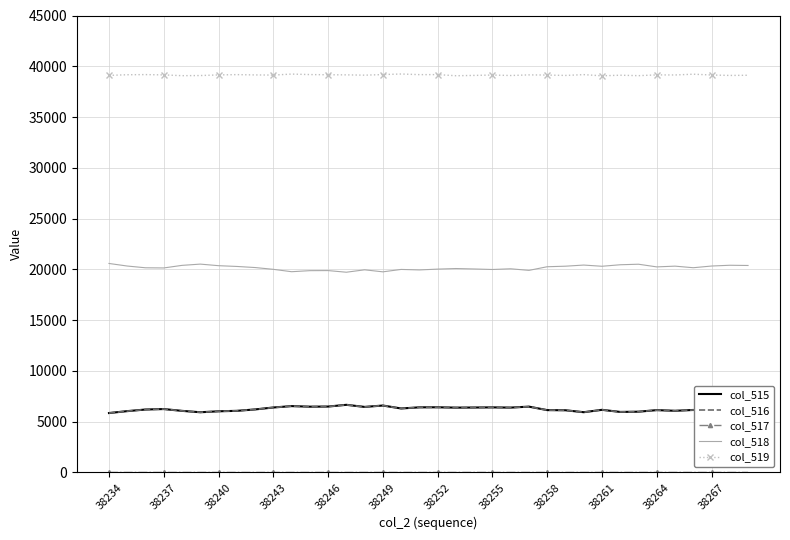

What is the lowest value of the col_518 series?

19719